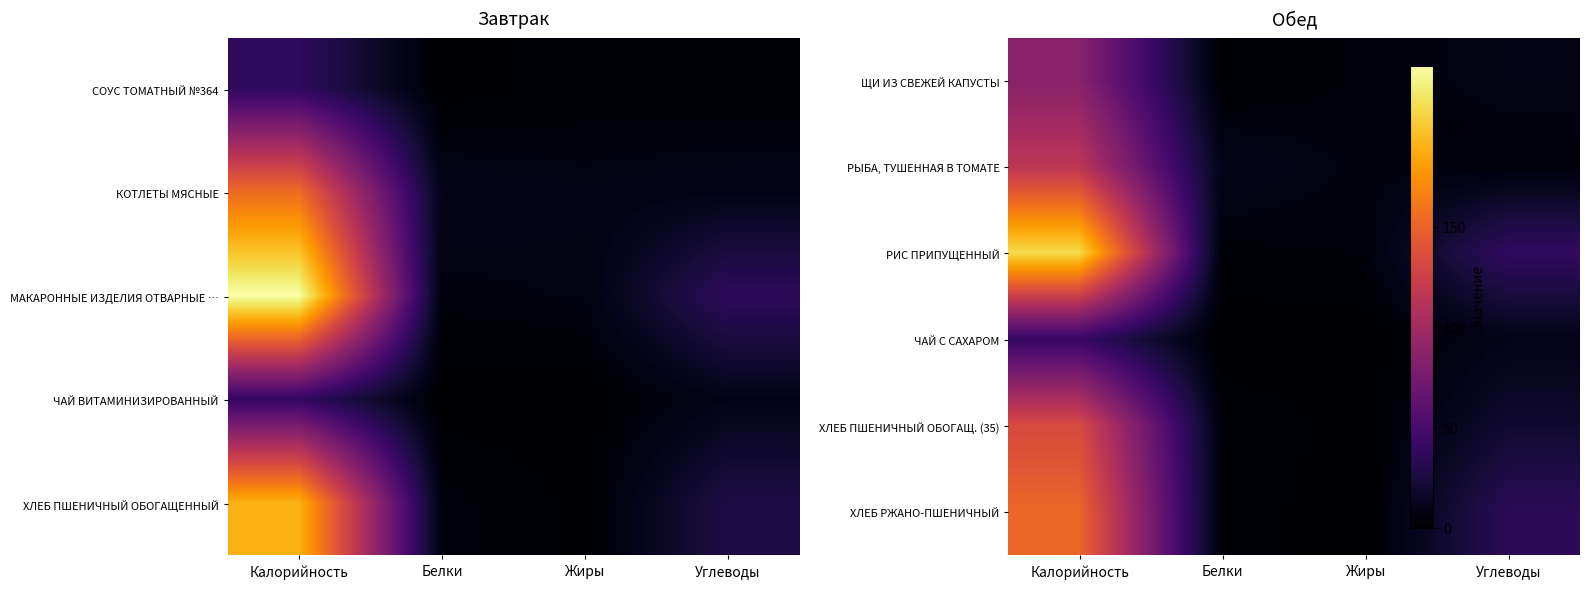

Read the ХЛЕБ ПШЕНИЧНЫЙ ОБОГАЩ. (35) value at Белки.

3.9